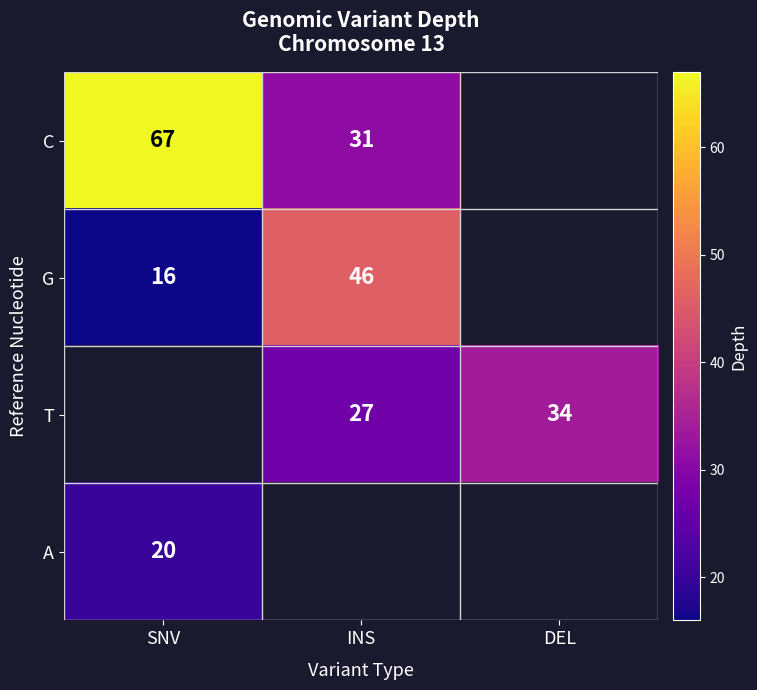

At how many categories does at least one series exceed 16?

3